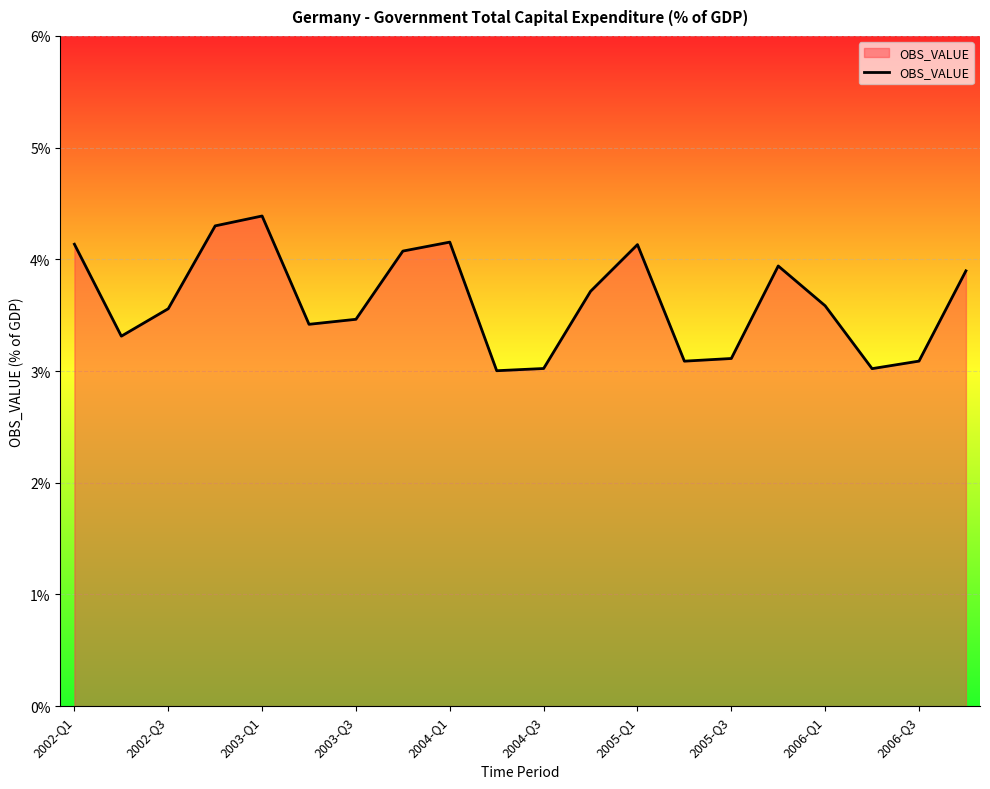

What is the difference between the maximum and minimum values?

1.4